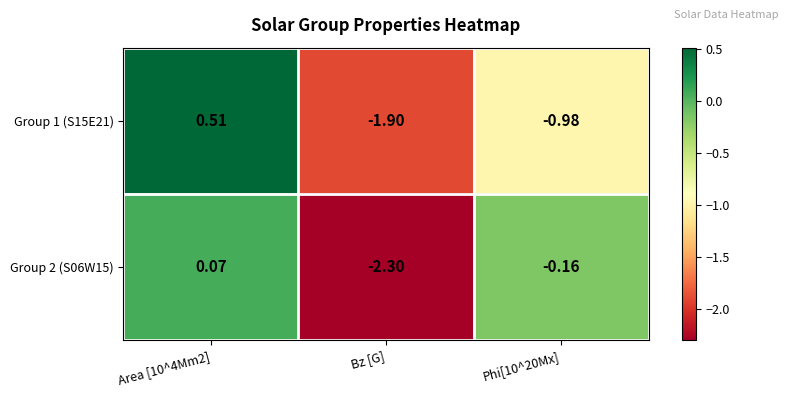

Is the value of Group 2 (S06W15) at Phi[10^20Mx] greater than the value of Group 1 (S15E21) at Bz [G]?

Yes